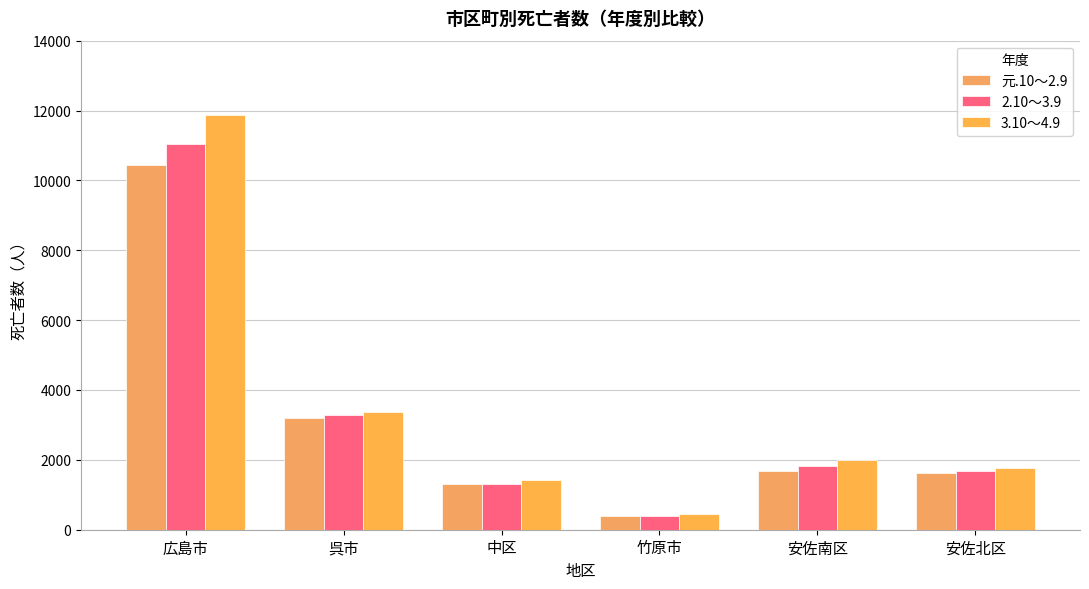

True or false: 3.10～4.9 has a value of 1419 at 中区.

True